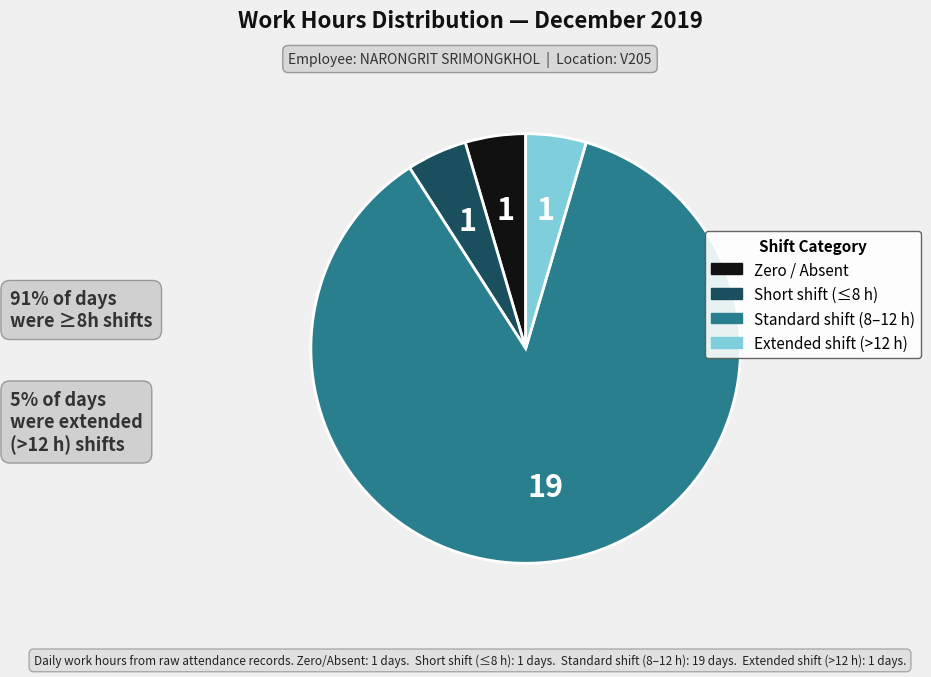

Is there any slice that represents more than half of the pie?

Yes